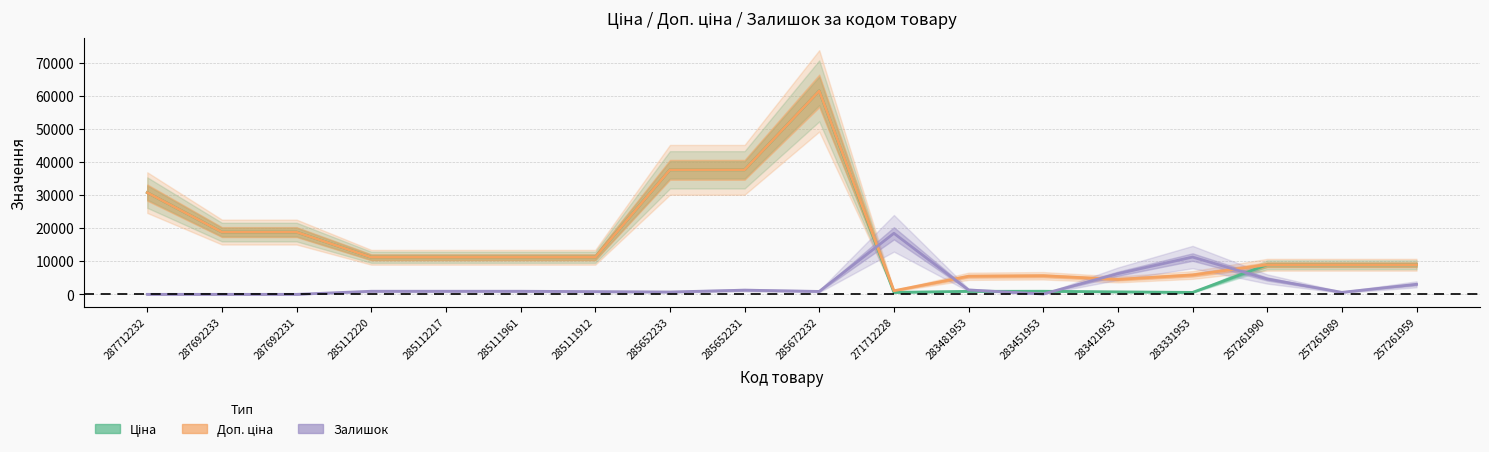

What is the value of the Ціна point at the 18th from the left?

8934.1